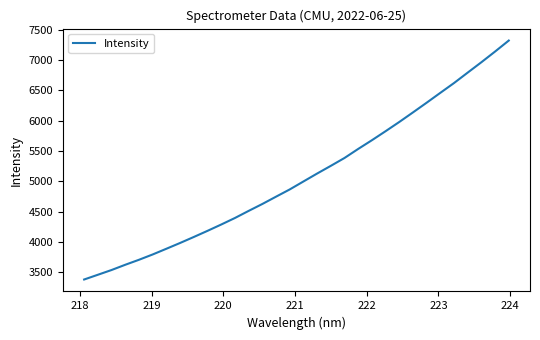

What is the maximum value shown in the chart?

7320.9